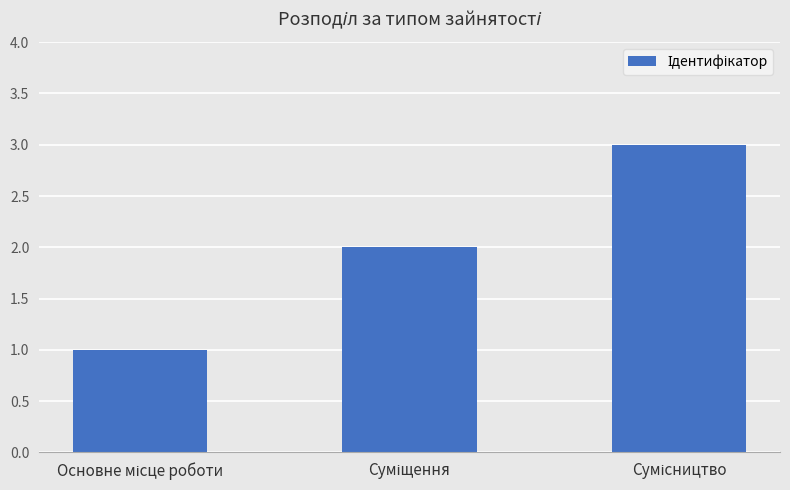

What is the maximum value shown in the chart?

3